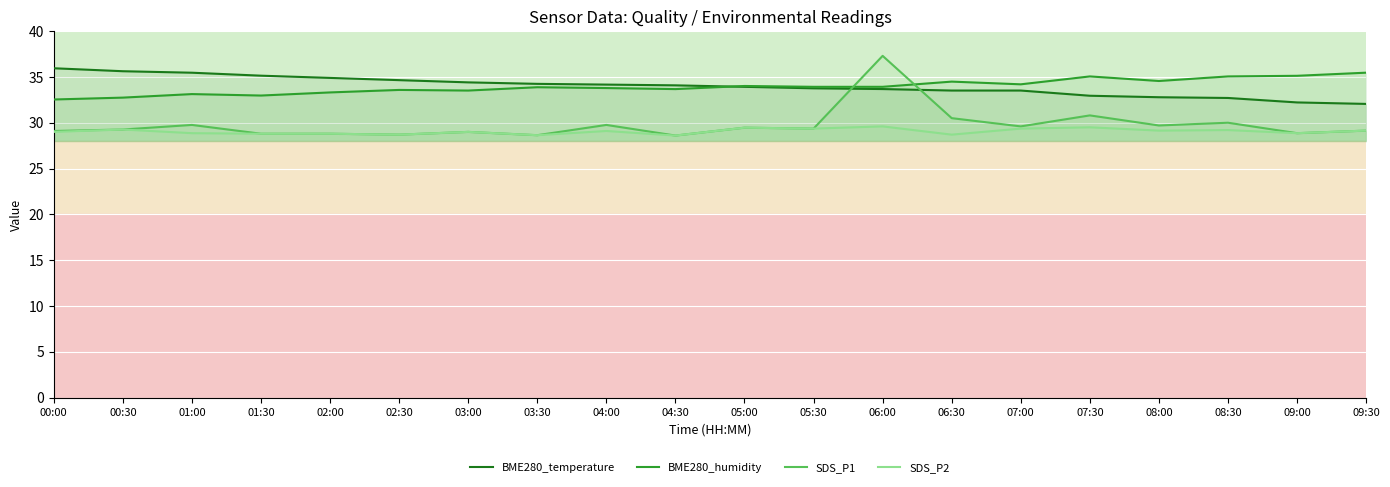

True or false: BME280_temperature has more than 0 points higher than both neighbors.

False